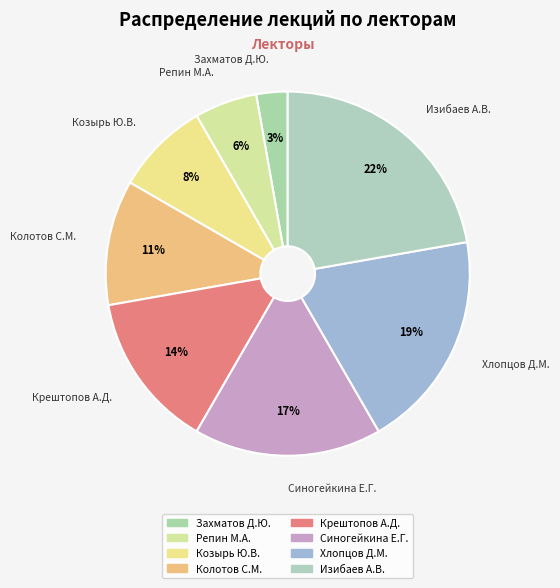

How many segments does this pie chart have?

8